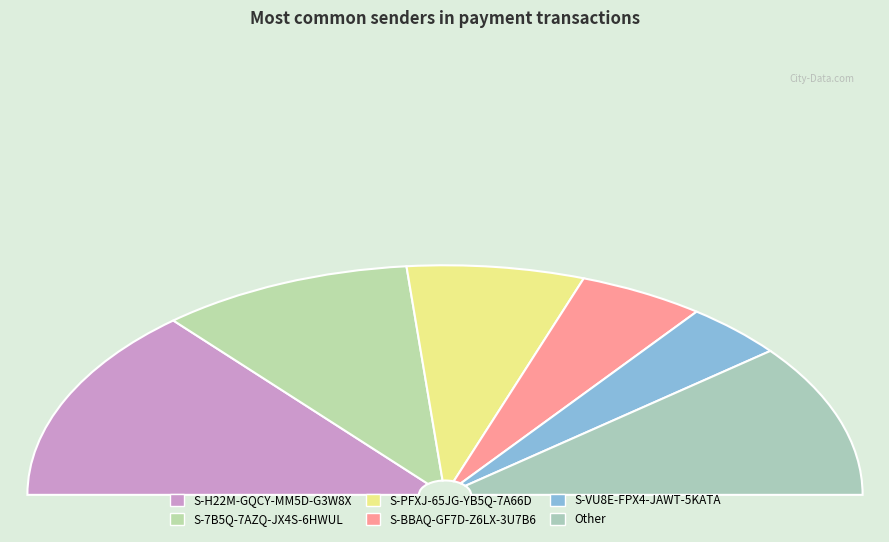

Which slice is the largest?

S-H22M-GQCY-MM5D-G3W8X